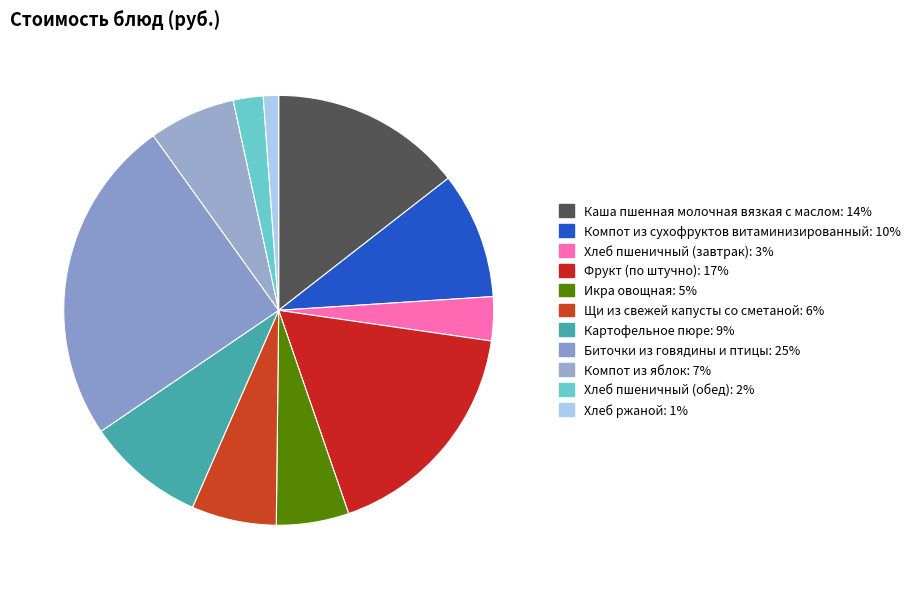

How many segments does this pie chart have?

11